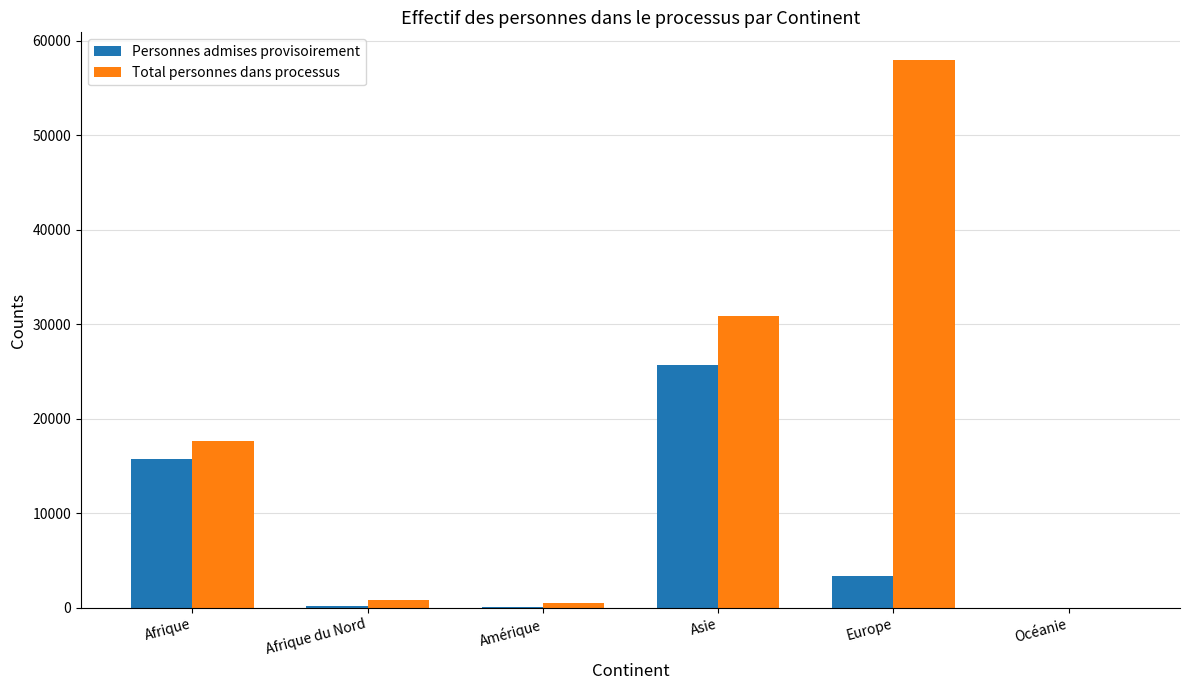

What is the total value across all series at Amérique?

463